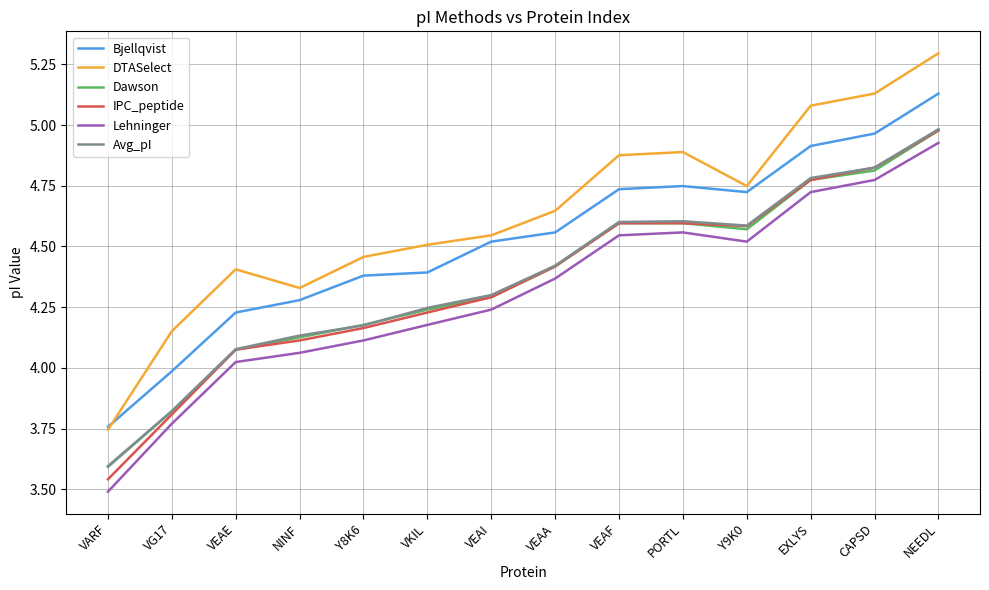

What position from the right is EXLYS?

3